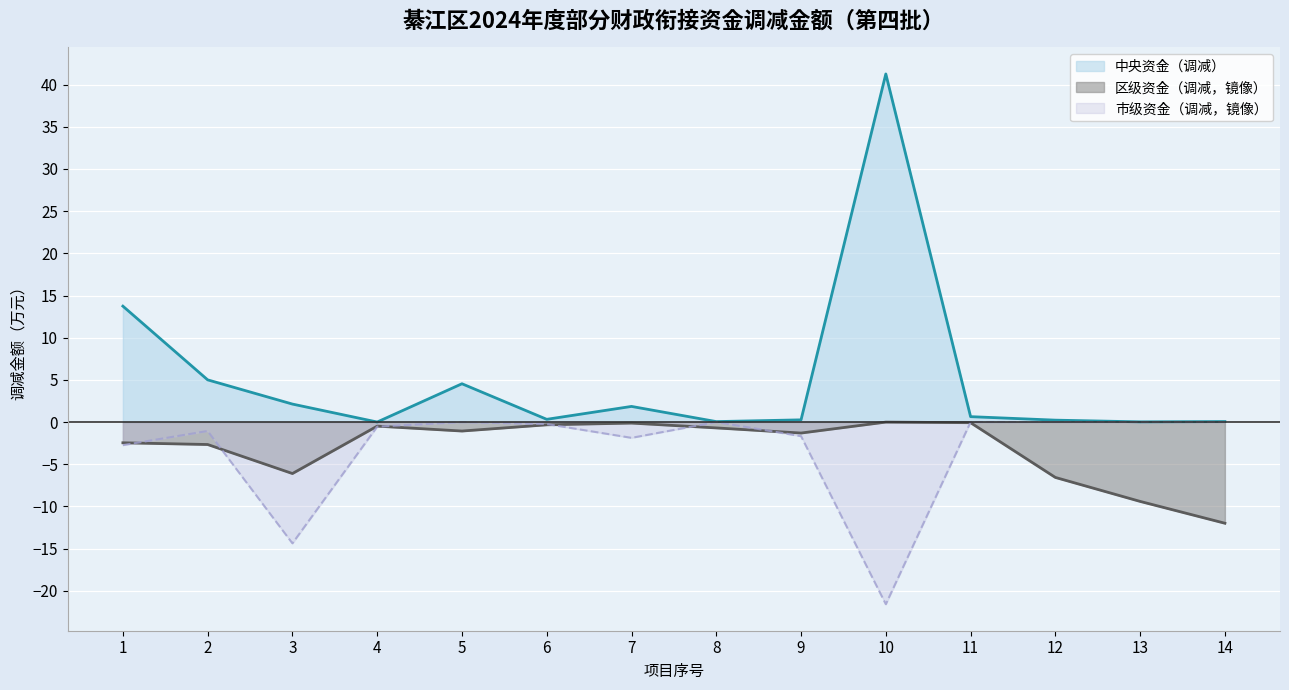

What is the smallest value displayed?

-21.6